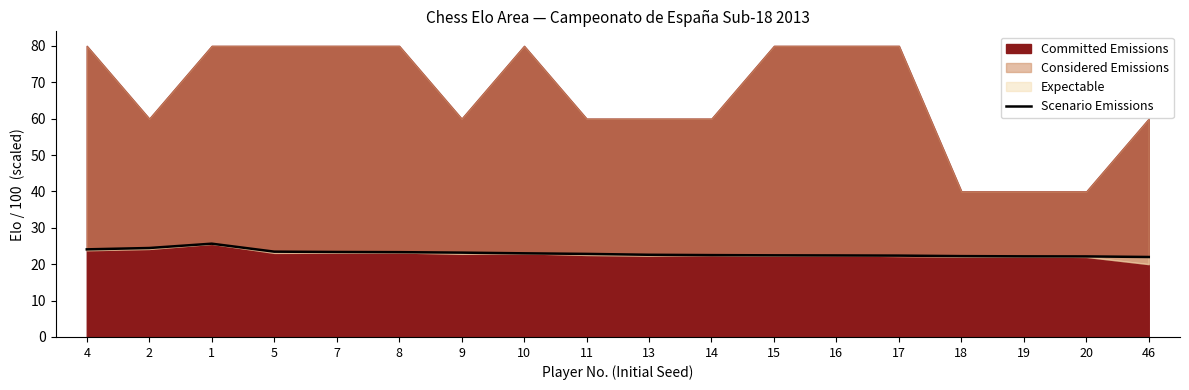

The value at 2 is 24.4. True or false?

True